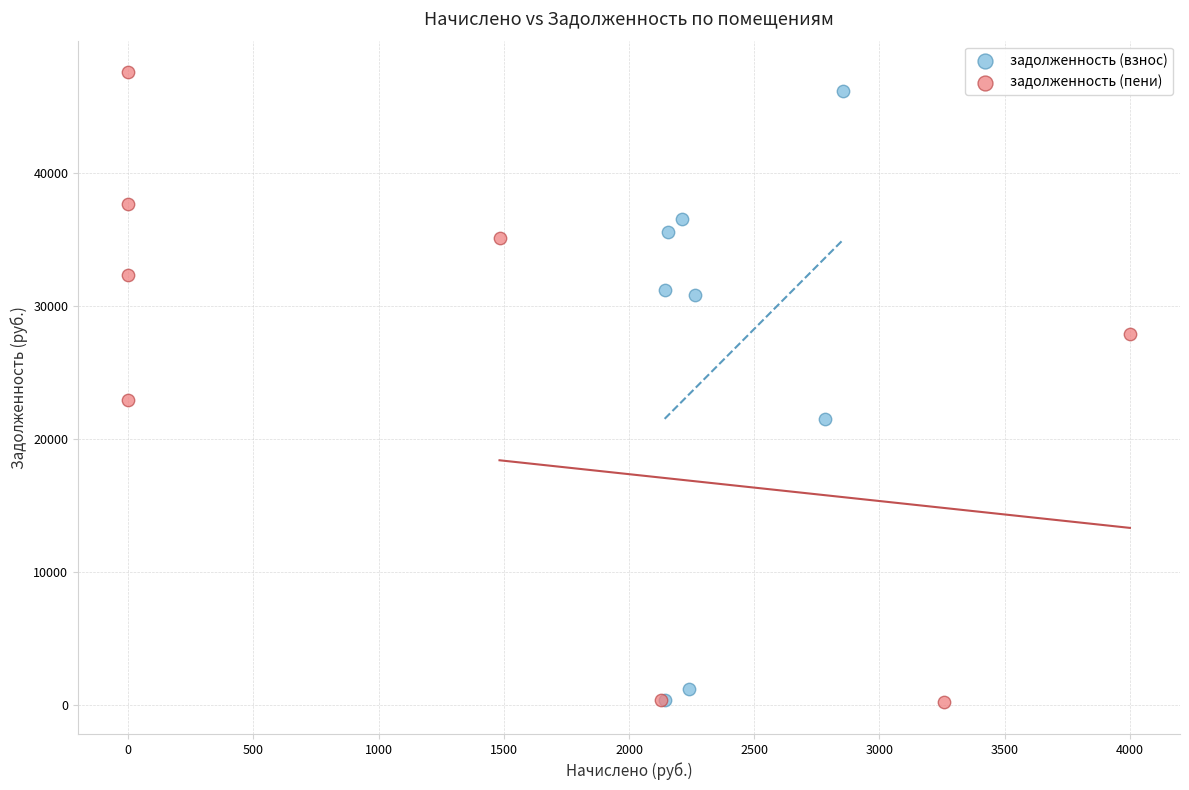

Which series has the widest spread of Y values?

задолженность (пени)